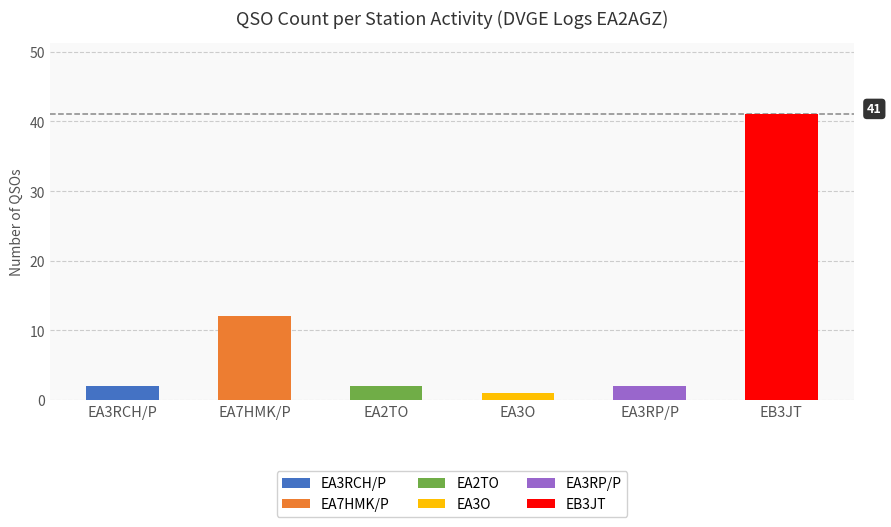

Reading left to right, transcribe all the data shown in this chart.

EA3RCH/P=2	EA7HMK/P=12	EA2TO=2	EA3O=1	EA3RP/P=2	EB3JT=41